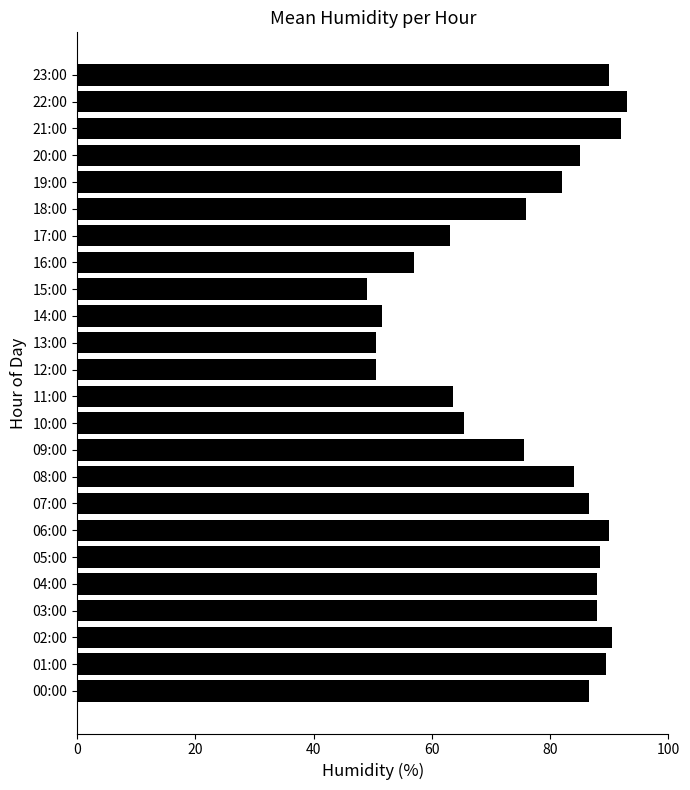

Reading bottom to top, what are all the values shown in this chart?

86.5	89.5	90.5	88.0	88.0	88.5	90.0	86.5	84.0	75.5	65.5	63.5	50.5	50.5	51.5	49.0	57.0	63.0	76.0	82.0	85.0	92.0	93.0	90.0